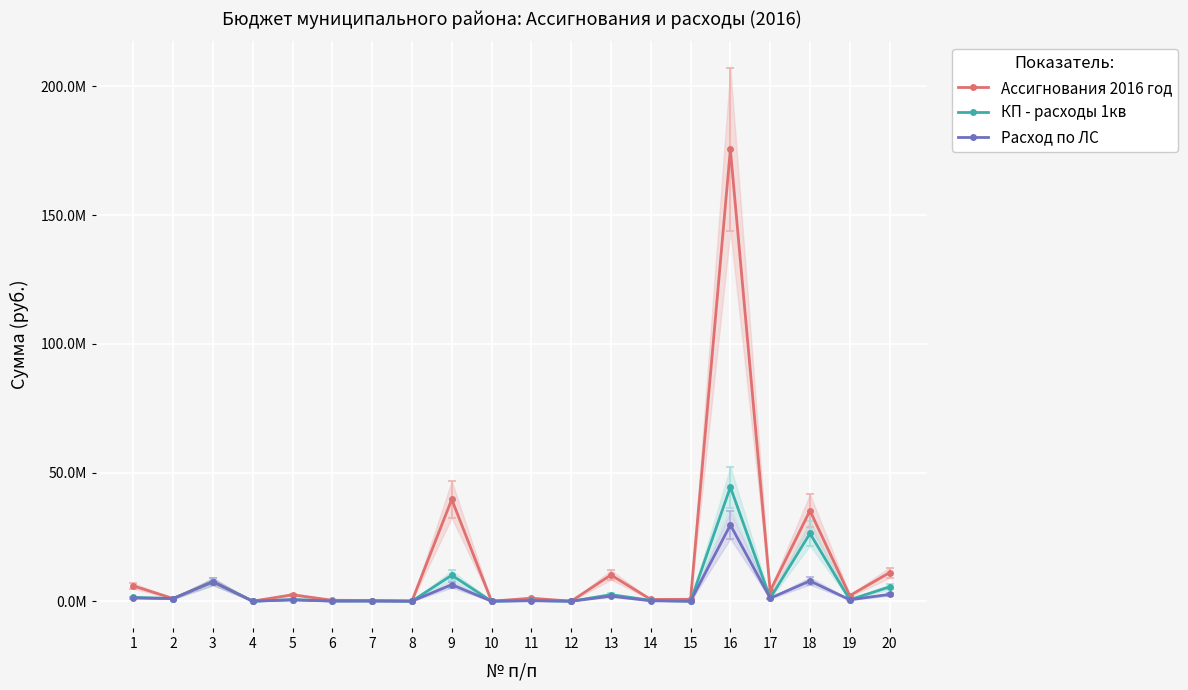

Reading left to right, list all the values displayed in this chart.

Ассигнования 2016 год: 1=5949000.0	2=1031028.5	3=7635000.0	4=22000.0	5=2500000.0	6=361000.0	7=253000.0	8=71000.0	9=39552000.0	10=21000.0	11=1153000.0	12=9000.0	13=10190000.0	14=684000.0	15=731000.0	16=175562000.0	17=3982000.0	18=35177000.0	19=2167000.0	20=11080000.0
КП - расходы 1кв: 1=1487250.0	2=1030958.5	3=7620858.7	4=9200.0	5=625875.0	6=90222.0	7=85750.0	8=17900.0	9=10111000.0	10=10160.0	11=288400.0	12=0.0	13=2547000.0	14=341000.0	15=0.0	16=44329000.0	17=1169030.4	18=26323699.9	19=577368.0	20=5551180.9
Расход по ЛС: 1=1253209.9	2=1030625.8	3=7533903.6	4=6487.9	5=525000.0	6=54498.1	7=64475.6	8=14717.5	9=6415636.0	10=6108.0	11=188766.0	12=0.0	13=1966137.0	14=170014.0	15=0.0	16=29632400.0	17=1165396.1	18=7872500.0	19=554100.0	20=2641200.0